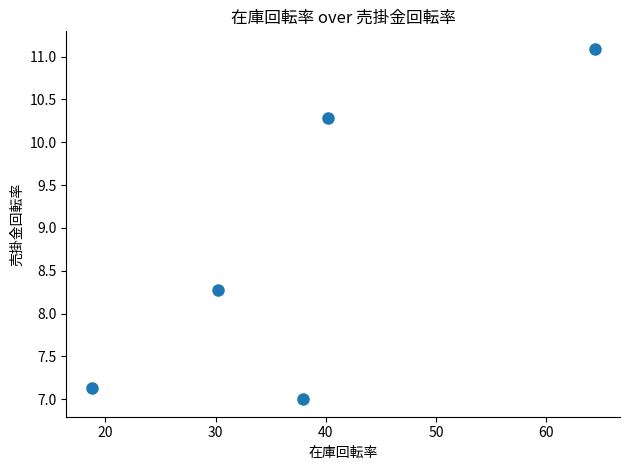

What Y value in the scatter plot is closest to 9?

8.3